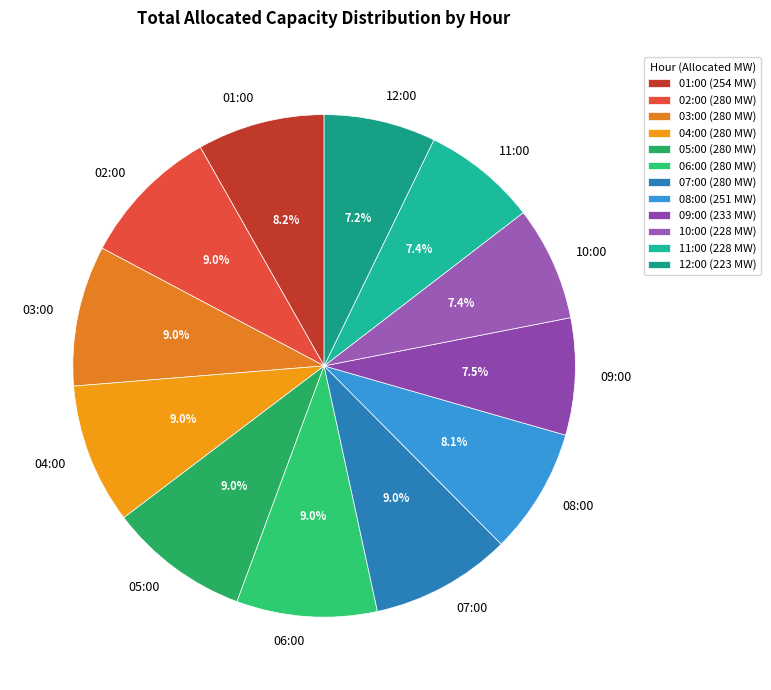

To the nearest percent, what is the difference between the largest and smallest slice percentages?

2%